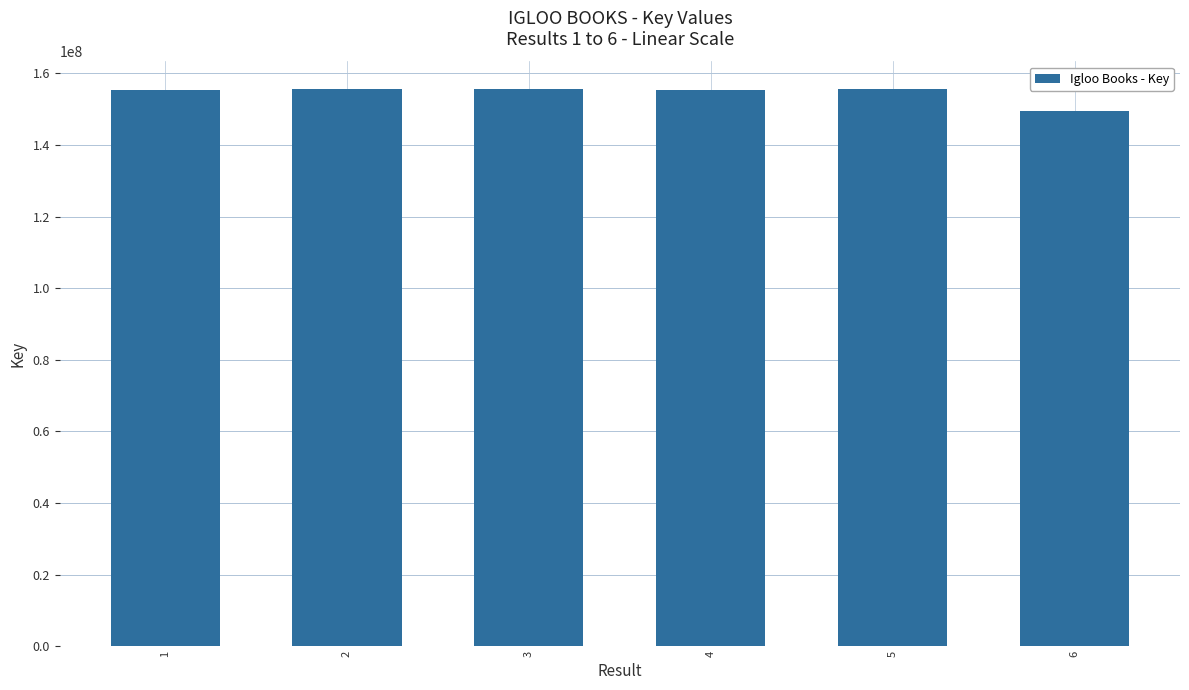

The value at 1 is 155399755. True or false?

True